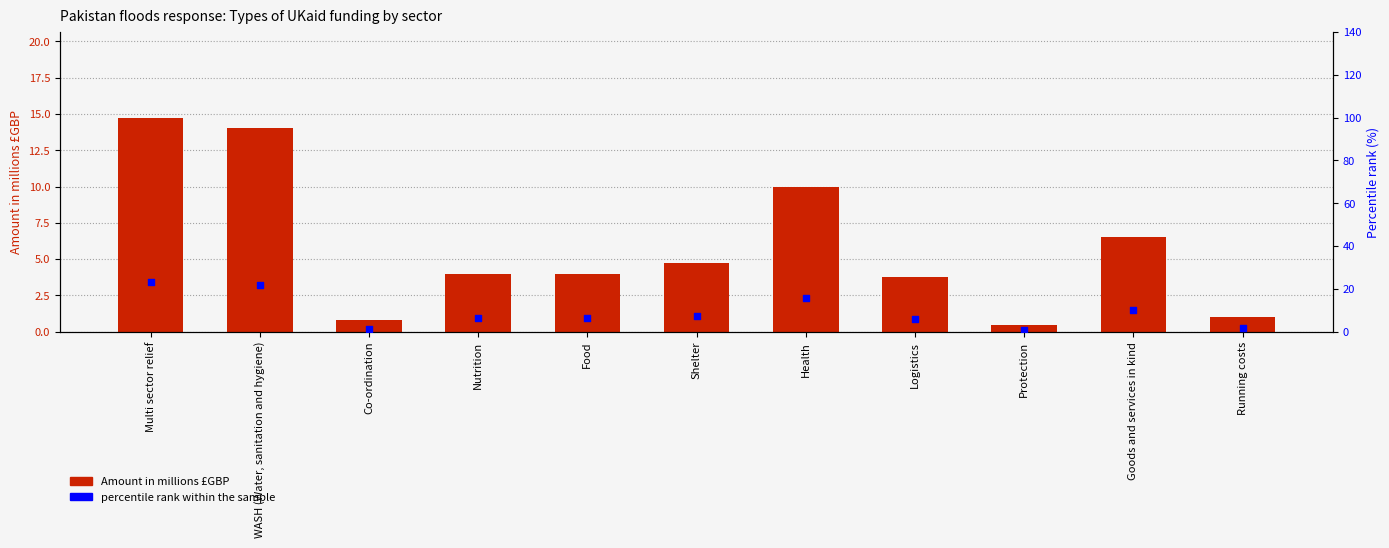

At how many categories does at least one series exceed 10?

4